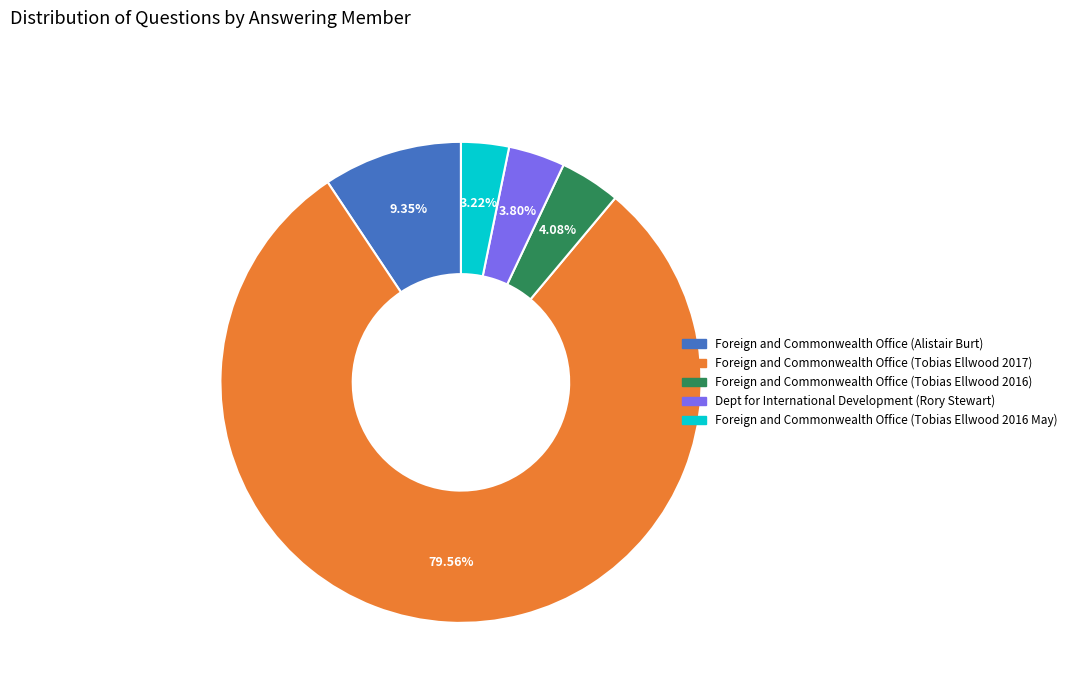

How many slices are in this pie chart?

5